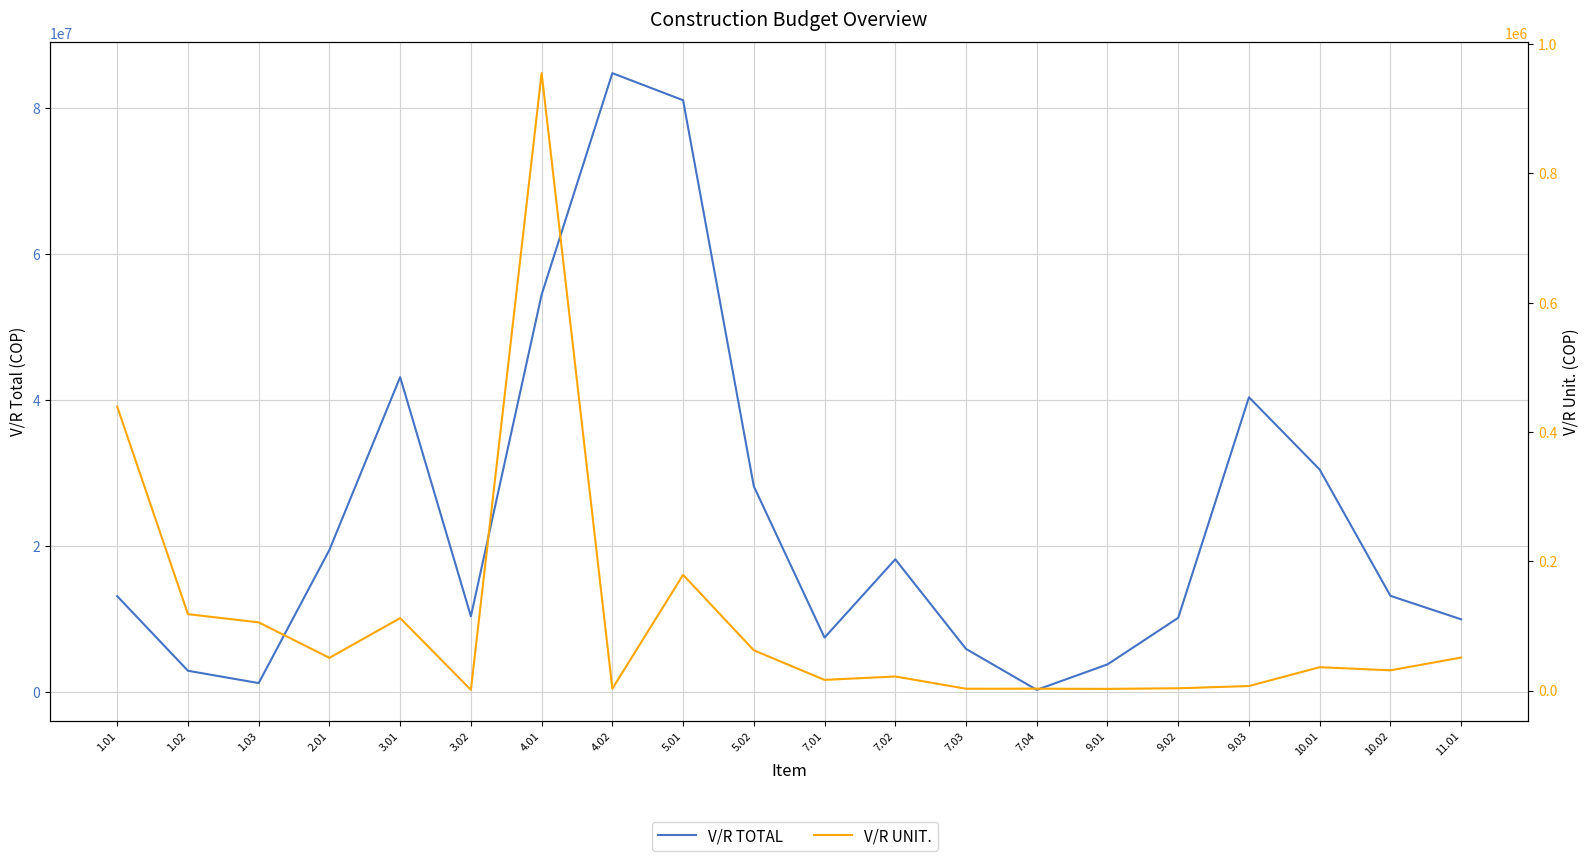

Reading left to right, transcribe all the data shown in this chart.

V/R TOTAL: 1.01=13175868.0	1.02=2954950.0	1.03=1266082.8	2.01=19518128.0	3.01=43190102.2	3.02=10416674.9	4.01=54478985.0	4.02=84836515.0	5.01=81124031.0	5.02=28225220.0	7.01=7502817.0	7.02=18227682.6	7.03=5949616.2	7.04=342459.7	9.01=3827093.3	9.02=10210379.6	9.03=40430151.3	10.01=30525704.0	10.02=13221362.3	11.01=10004804.2
V/R UNIT.: 1.01=439195.6	1.02=118198.0	1.03=105506.9	2.01=50671.8	3.01=112127.7	3.02=1174.9	4.01=955039.5	4.02=2937.2	5.01=179081.8	5.02=62307.3	7.01=16562.5	7.02=21829.6	7.03=2884.5	7.04=2937.2	9.01=2664.5	9.02=3554.3	9.03=7037.0	10.01=36199.8	10.02=31358.5	11.01=51090.7